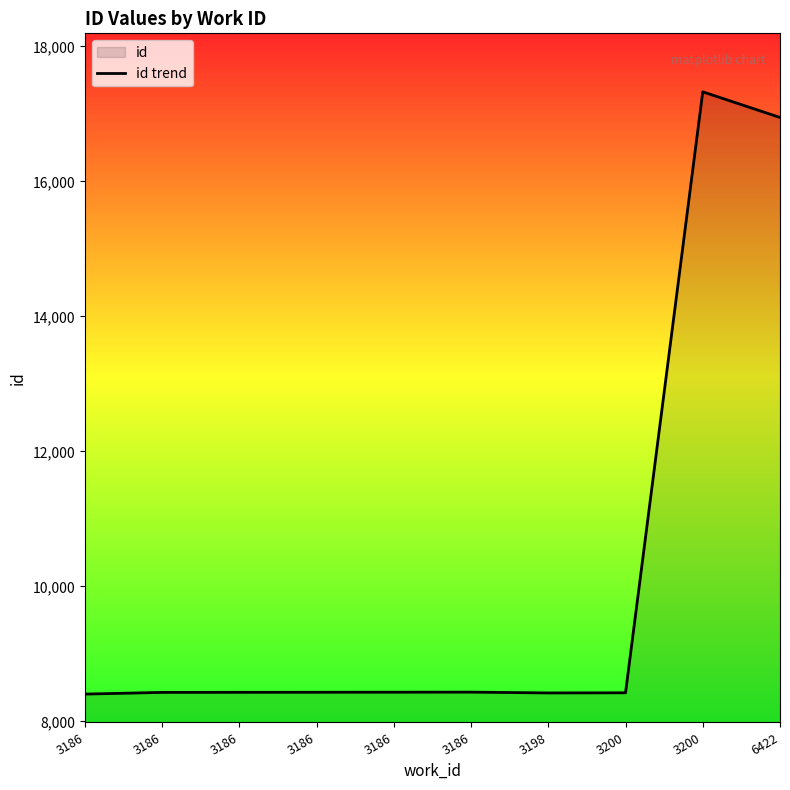

What is the greatest value displayed?

17326